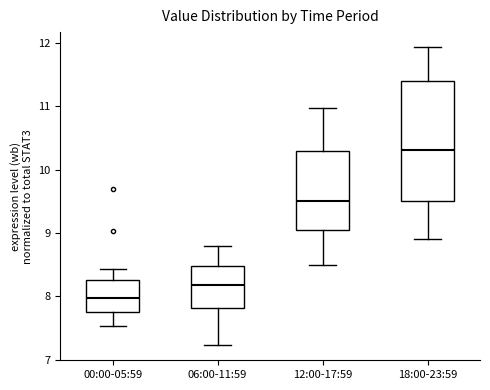

Where is the lower edge of the box for 00:00-05:59 on the y-axis? The values are not printed on the chart, so give them approximately, as read against the axis.

7.8